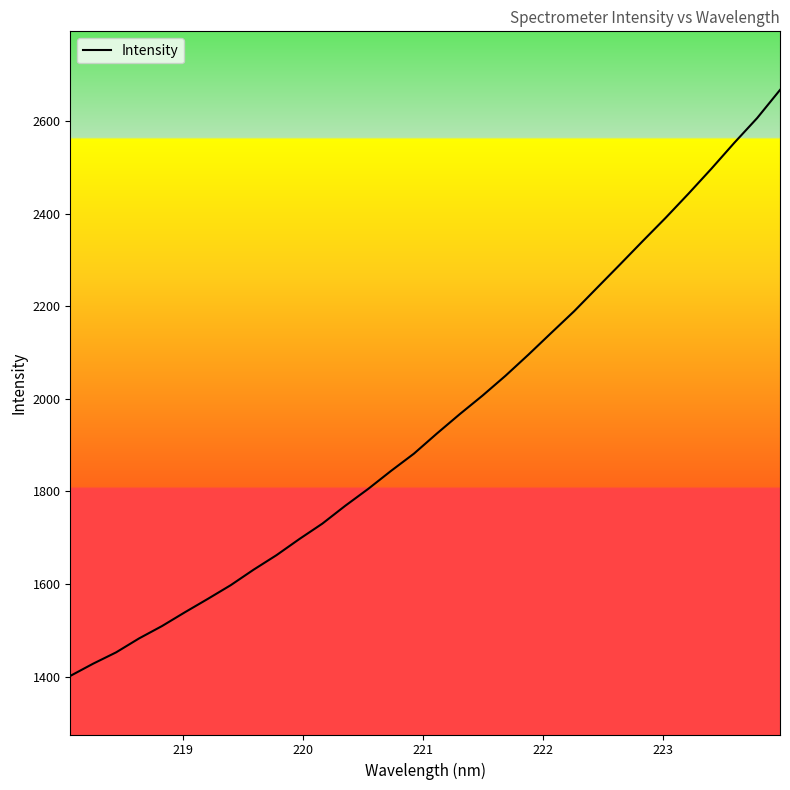

What is the minimum value shown in the chart?

1401.8